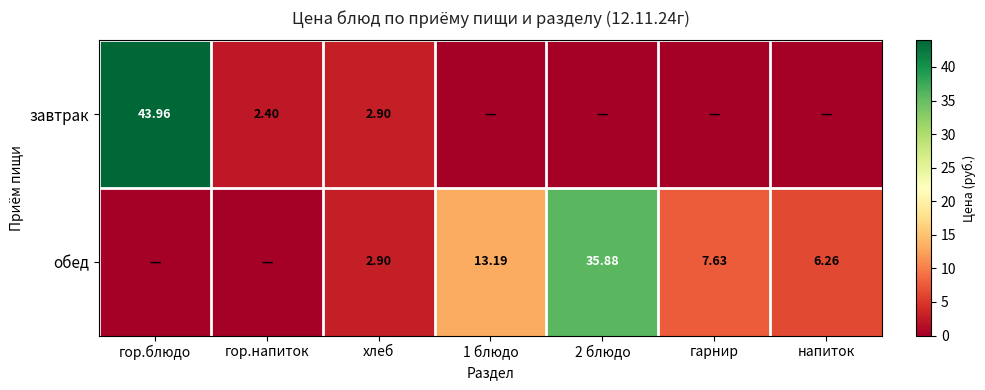

Is the value of обед at 2 блюдо greater than the value of завтрак at хлеб?

Yes